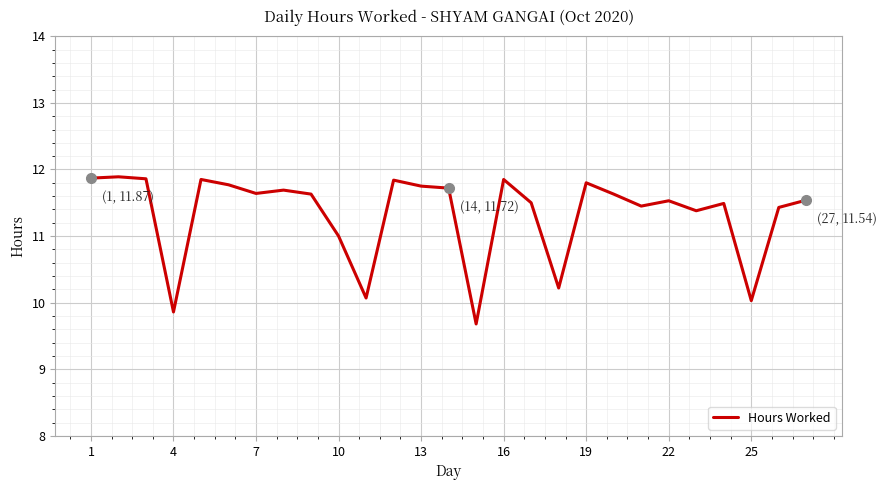

What is the minimum value shown in the chart?

9.7